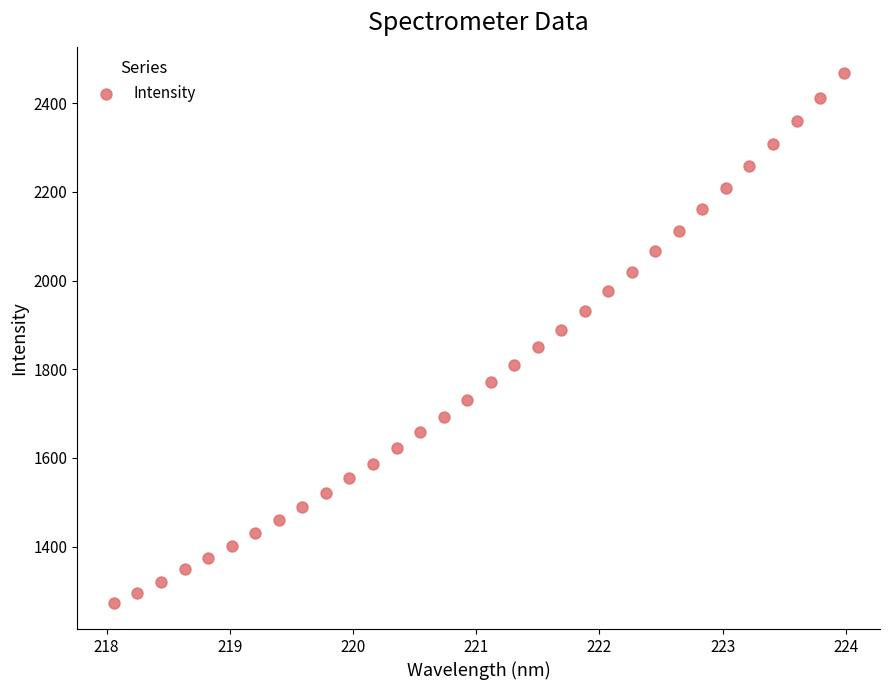

What is the range of X values (max minus min)?

5.9